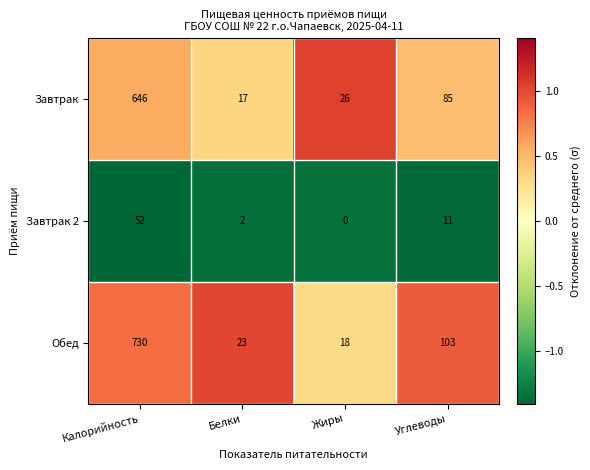

How many categories are shown in the chart?

4